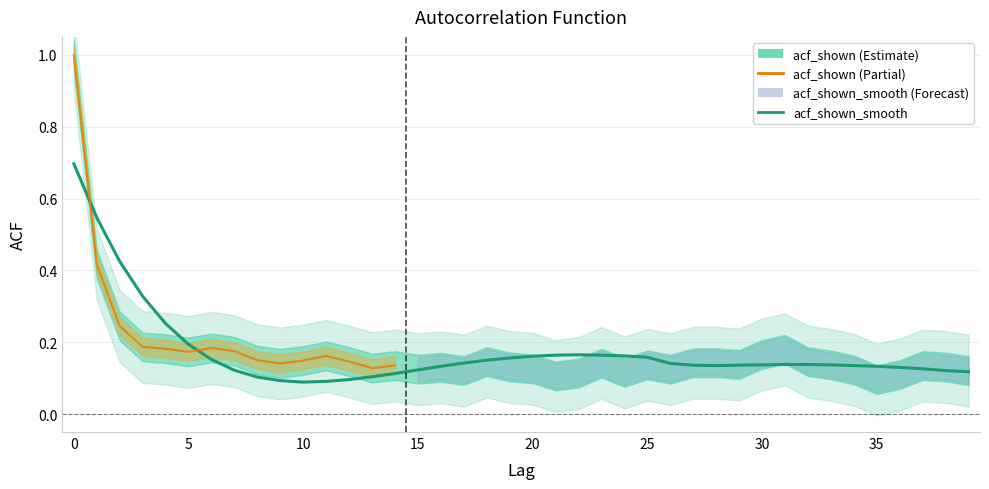

The value at 2 is 0.4. True or false?

True